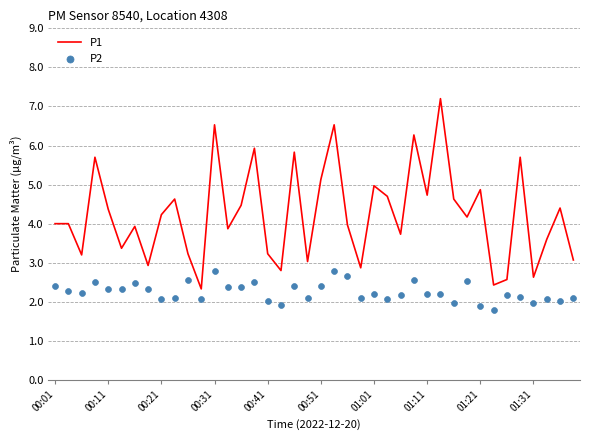

Which series contains the lowest Y value?

P2